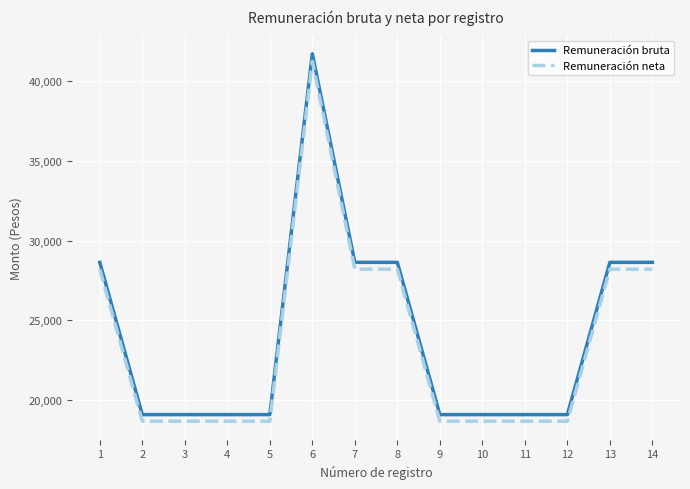

How many distinct data groups are displayed?

2